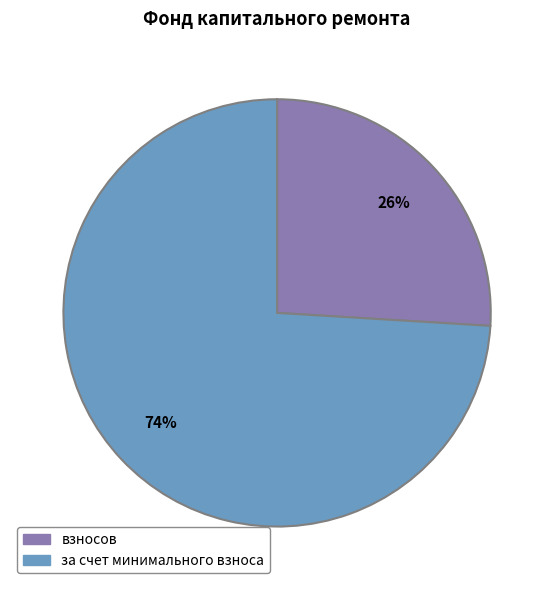

Which category has the smallest portion of the pie?

взносов